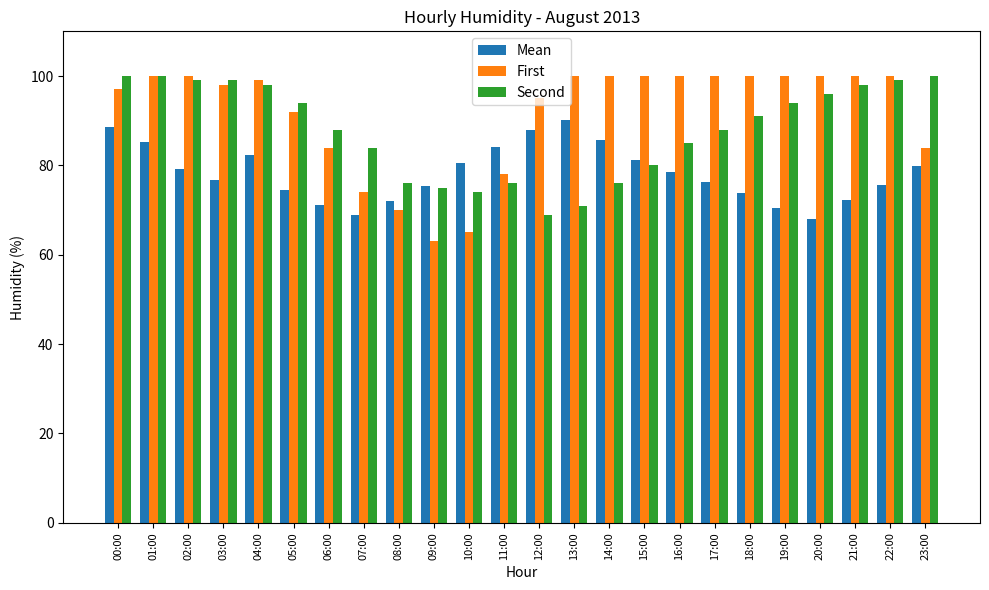

Is the value of Second at 12:00 greater than the value of Mean at 02:00?

No